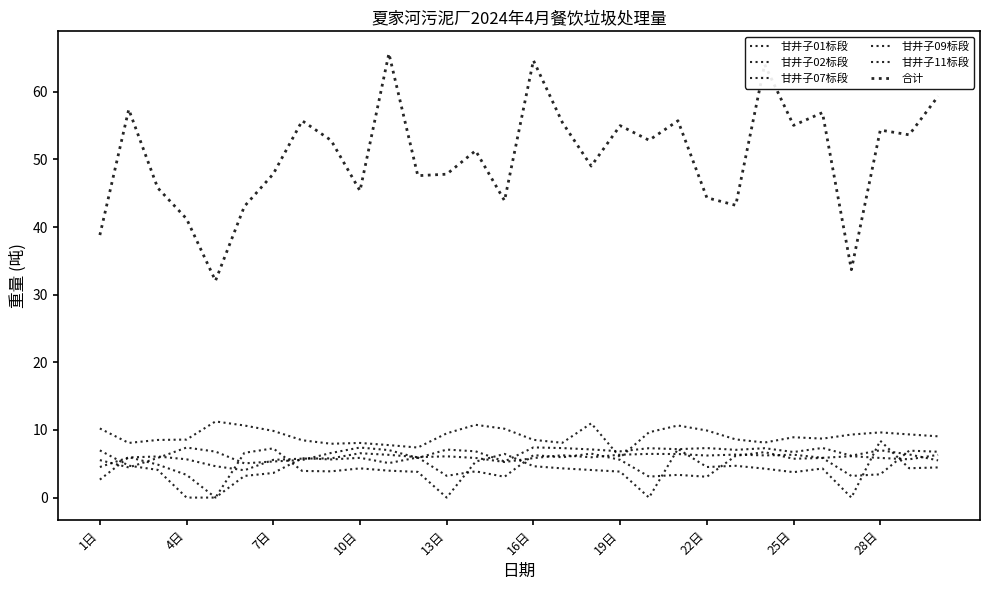

How many lines are shown in the chart?

6